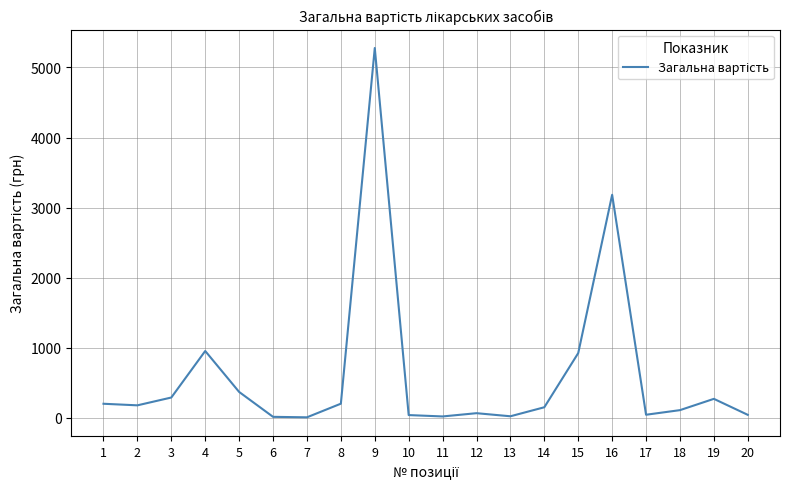

What is the maximum value shown in the chart?

5278.0